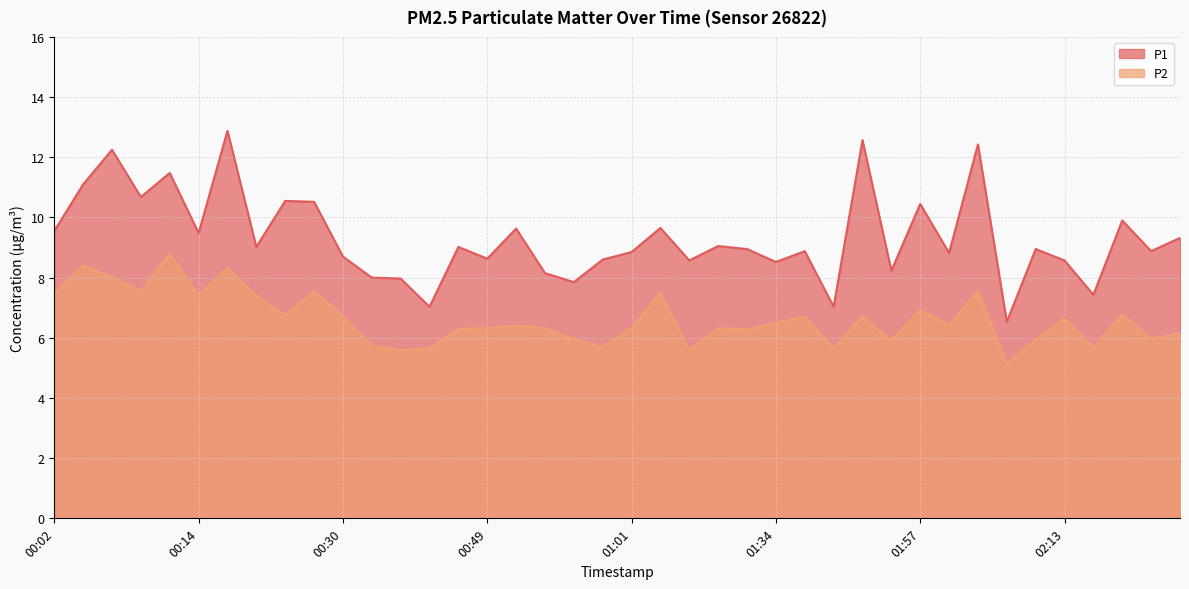

The P2 series shows 6.4 at 02:00. True or false?

True